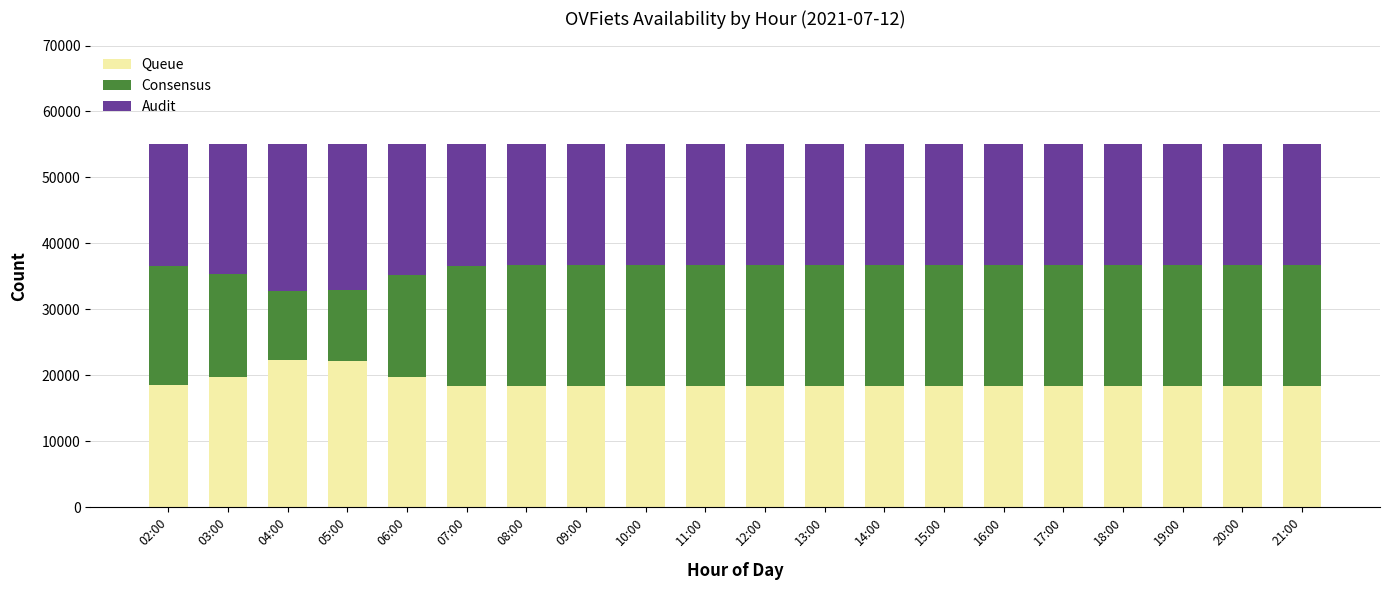

The value of Queue at 09:00 is 32524.6. True or false?

False